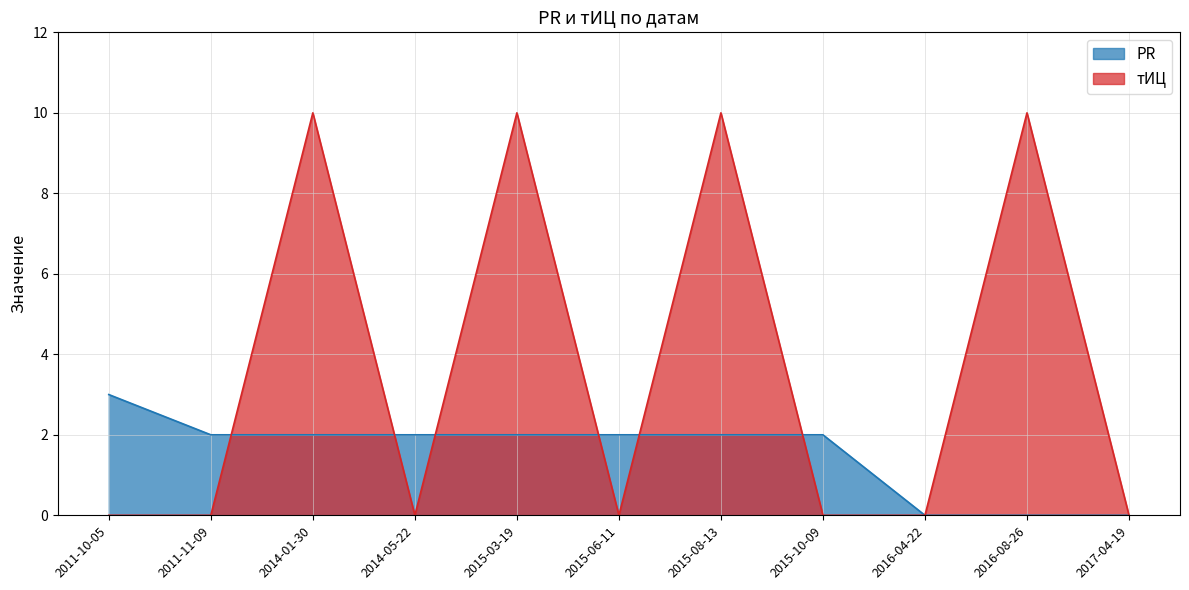

In тИЦ, how many points are higher than both neighbors (excluding endpoints)?

4